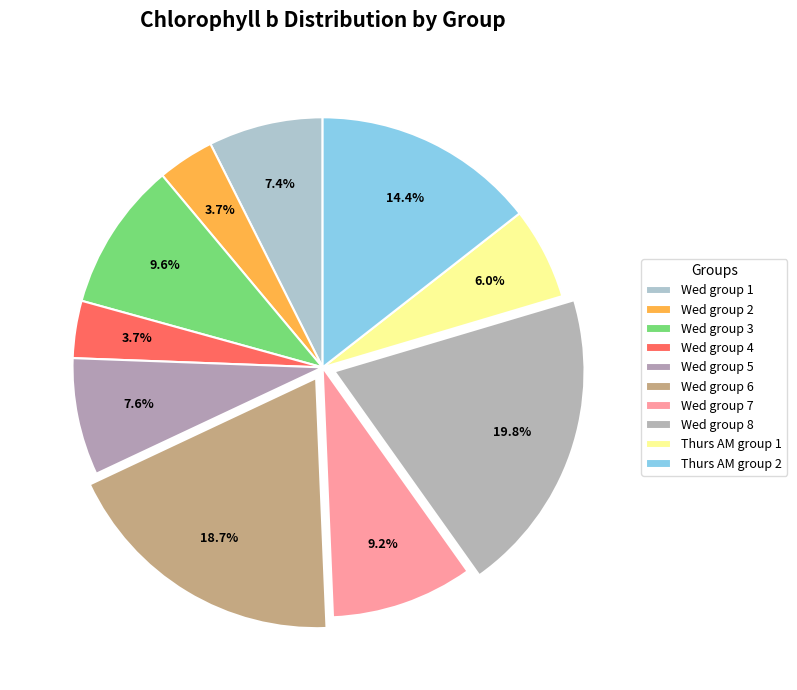

To the nearest percent, what percentage of the pie is Wed group 1?

7%